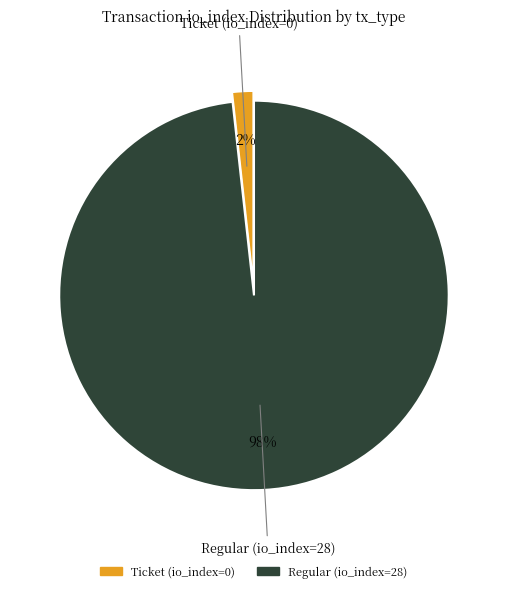

Count the number of slices in the pie.

2